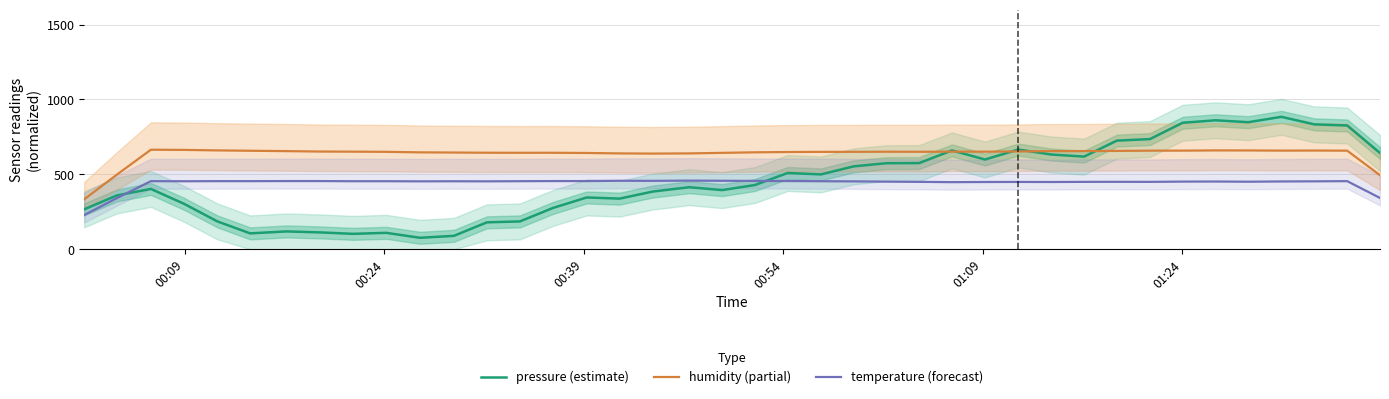

What is the difference between the maximum and minimum values in the humidity (partial) series?

331.6